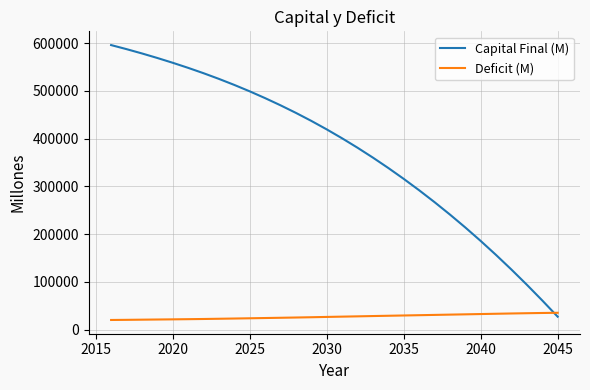

Rank the series by their average value, from lowest to highest.

Deficit (M), Capital Final (M)